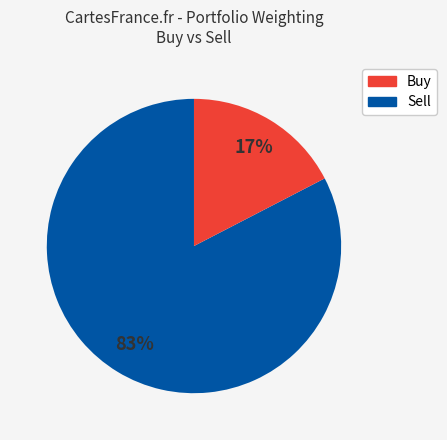

Between Sell and Buy, which is larger?

Buy